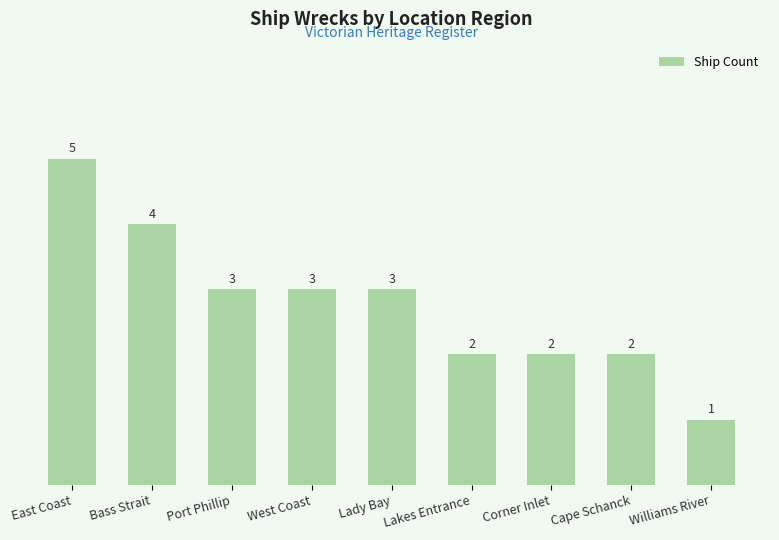

How many bars are there in total?

9